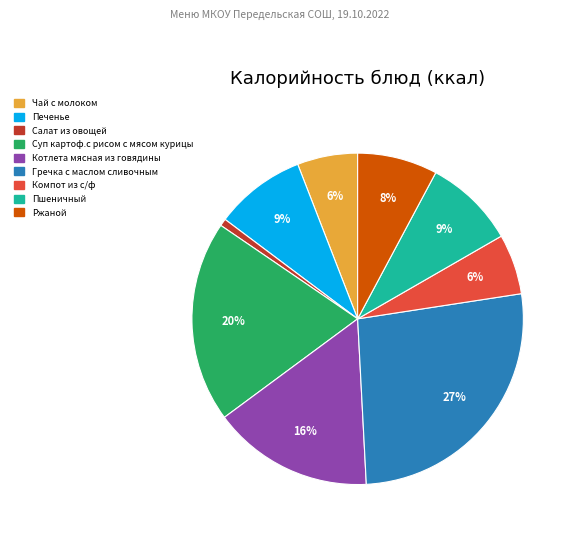

To the nearest percent, what is the difference between the Пшеничный and Котлета мясная из говядины slice percentages?

7%